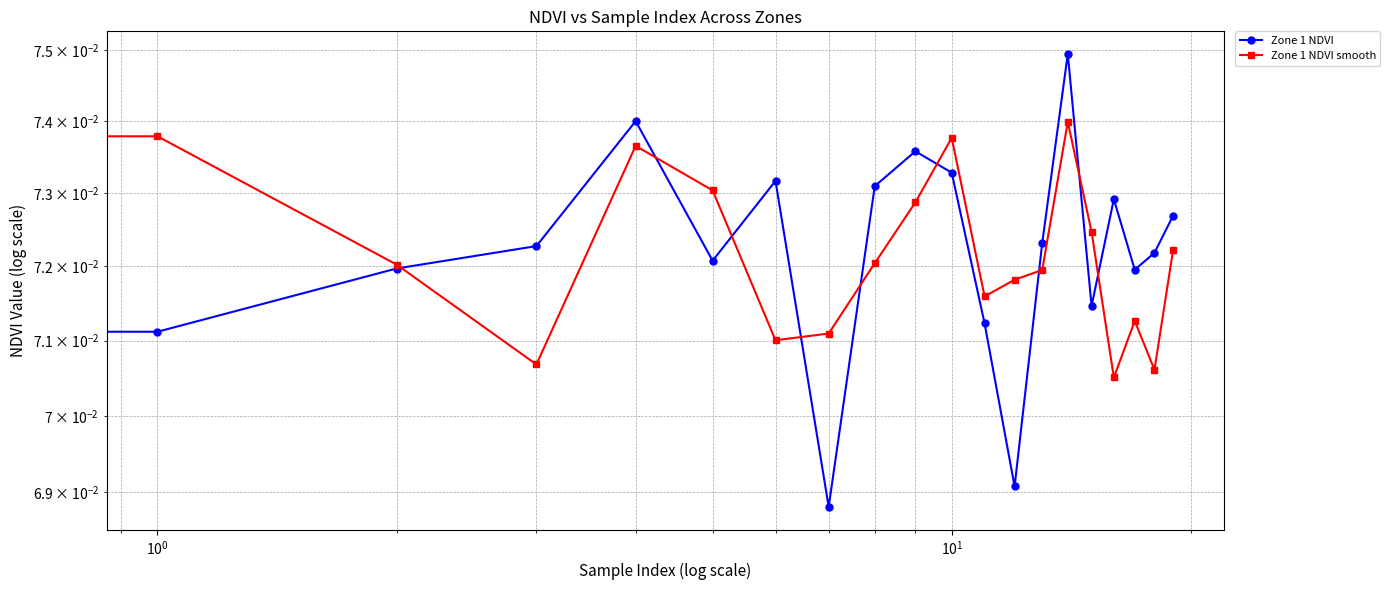

What position from the right is 15?

5